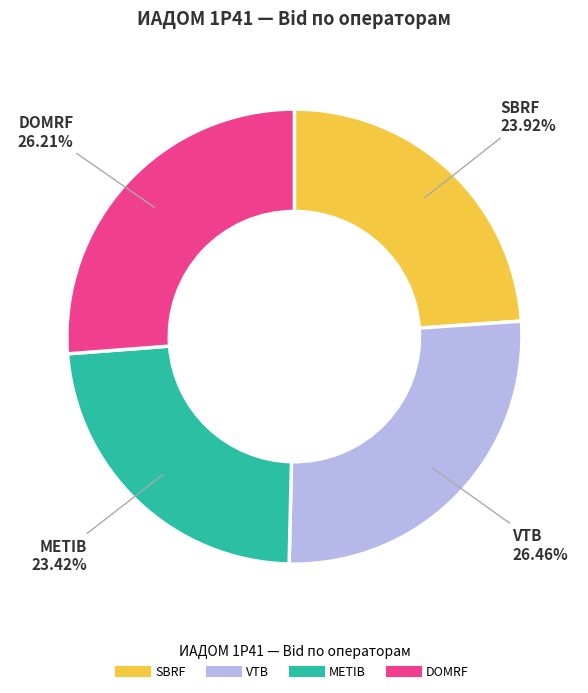

True or false: DOMRF accounts for 26% of the total.

True